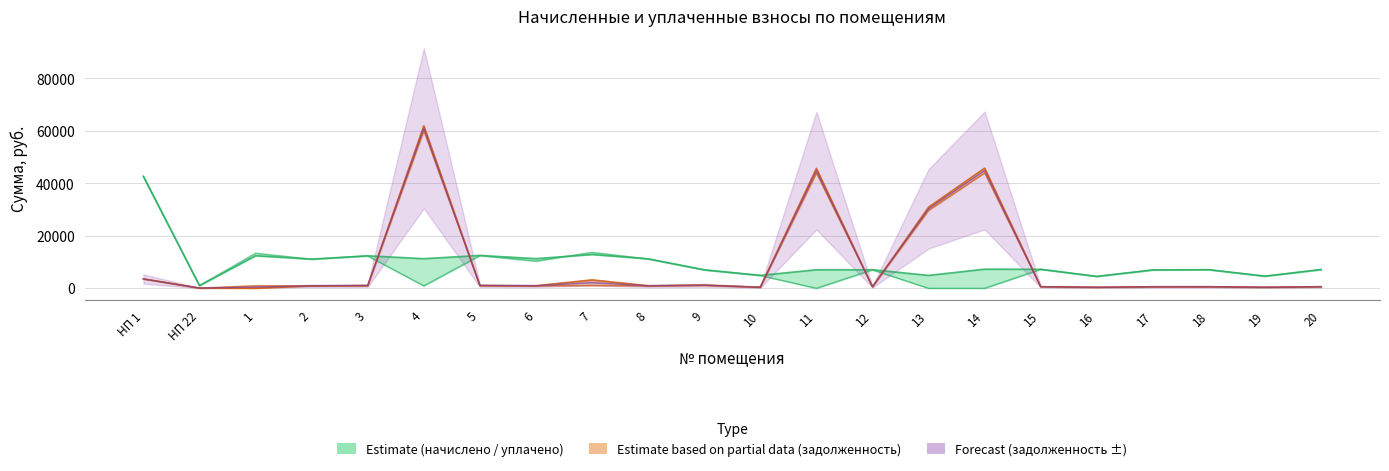

Reading right to left, what are all the values shown in this chart?

задолженность (взнос): 20=596.9	19=386.2	18=591.2	17=584.6	16=378.6	15=604.5	14=43979.5	13=29686.1	12=589.3	11=43924.0	10=410.0	9=1176.8	8=936.7	7=1073.3	6=942.4	5=1044.8	4=60066.8	3=1032.5	2=927.2	1=1033.5	НП 22=85.4	НП 1=3559.7
начислено: 20=7163.0	19=4634.9	18=7094.8	17=7015.0	16=4543.8	15=7254.1	14=7288.3	13=4919.6	12=7072.0	11=7072.0	10=4919.6	9=7060.6	8=11239.9	7=12879.8	6=11308.3	5=12538.2	4=11285.5	3=12390.1	2=11126.0	1=12401.5	НП 22=1024.9	НП 1=42716.4
уплачено: 20=7128.4	19=4612.5	18=7060.5	17=6981.1	16=4521.9	15=7219.1	14=0.0	13=0.0	12=7037.8	11=0.0	10=4895.9	9=6992.4	8=11185.6	7=13704.3	6=10366.0	5=12477.6	4=940.5	3=12330.3	2=11072.3	1=13375.1	НП 22=1020.0	НП 1=42510.1
задолженность (пени): 20=596.9	19=386.2	18=591.2	17=584.6	16=378.6	15=604.5	14=45801.6	13=30916.0	12=589.3	11=45692.0	10=410.0	9=1176.8	8=936.7	7=3220.0	6=942.4	5=1044.8	4=61947.8	3=1032.5	2=927.2	1=0.0	НП 22=85.4	НП 1=3559.7